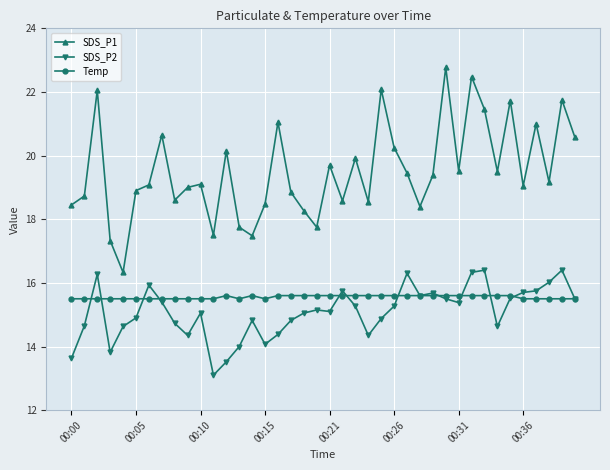

Which series has the largest total across all categories?

SDS_P1